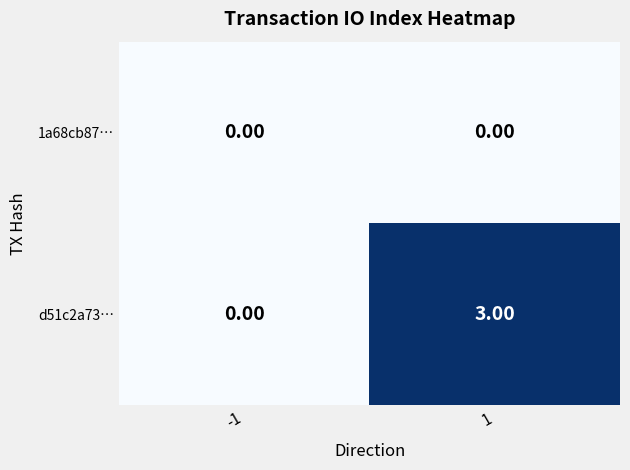

Rank the categories by d51c2a73… value from highest to lowest.

1, -1